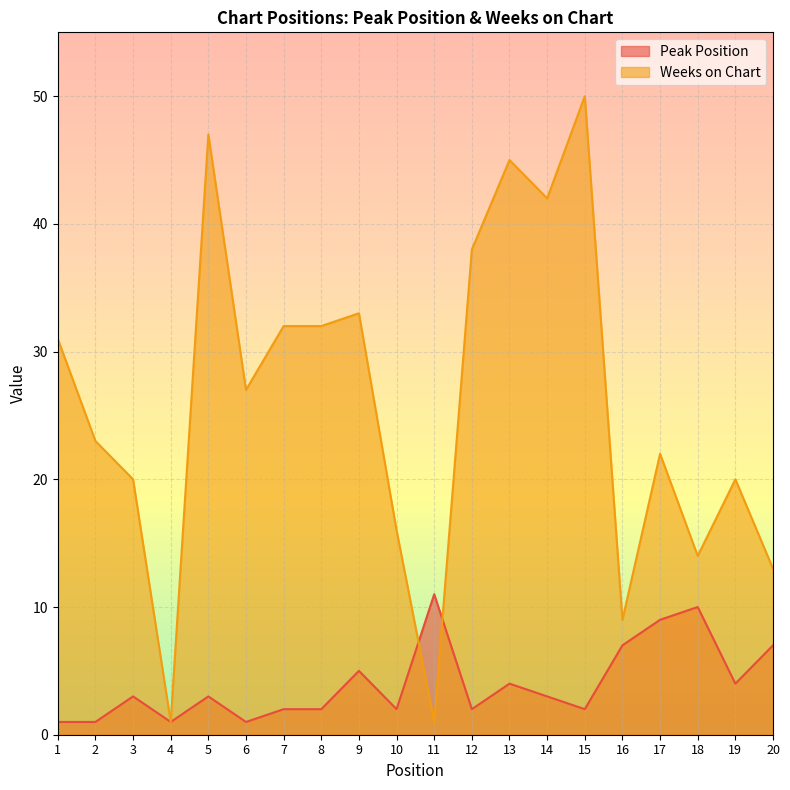

At which label does Weeks on Chart reach its minimum?

4